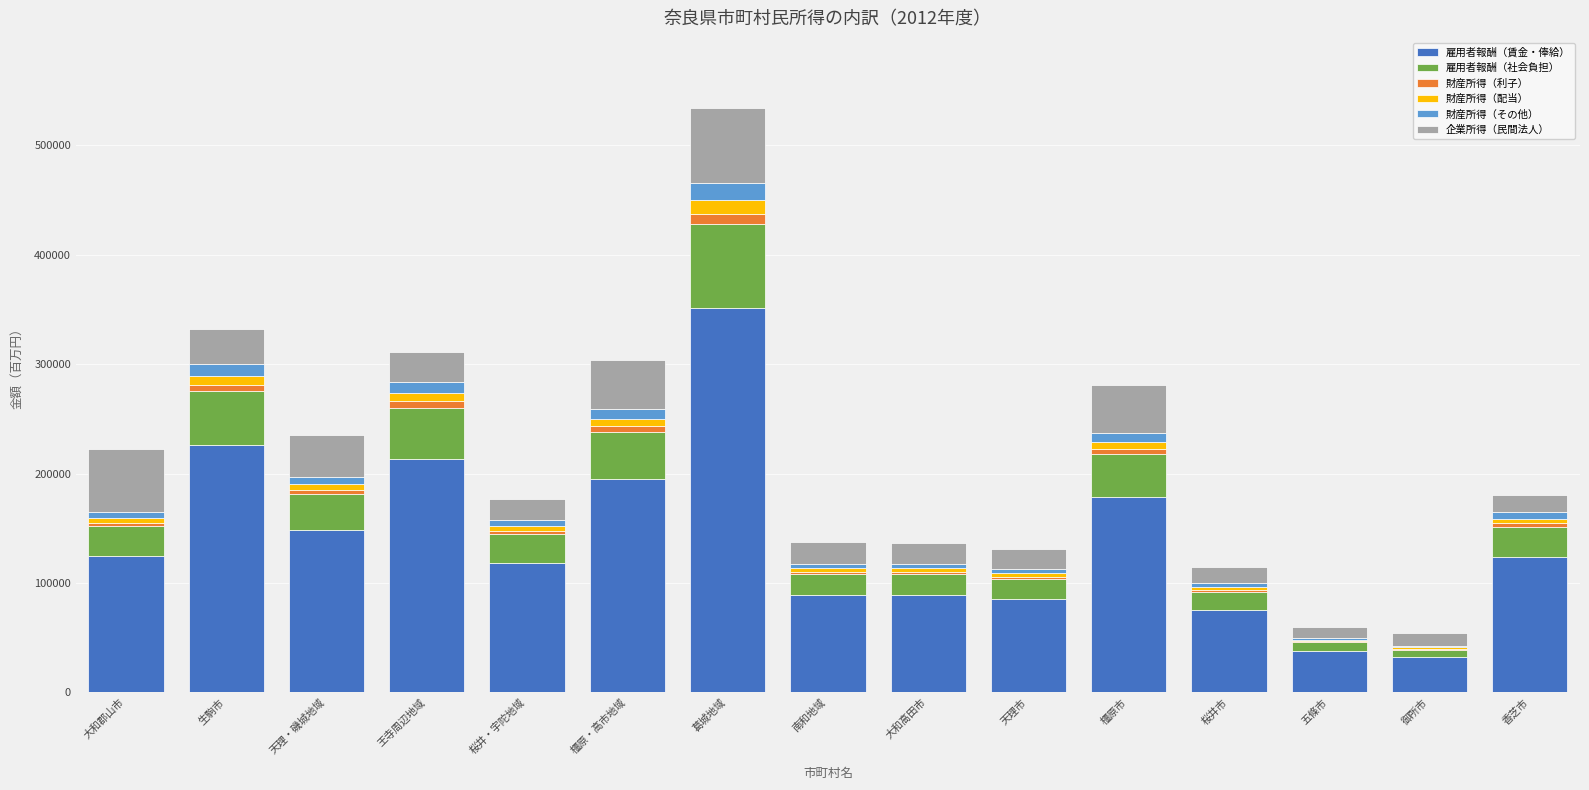

What are all the series names shown in the legend?

雇用者報酬（賃金・俸給）, 雇用者報酬（社会負担）, 財産所得（利子）, 財産所得（配当）, 財産所得（その他）, 企業所得（民間法人）